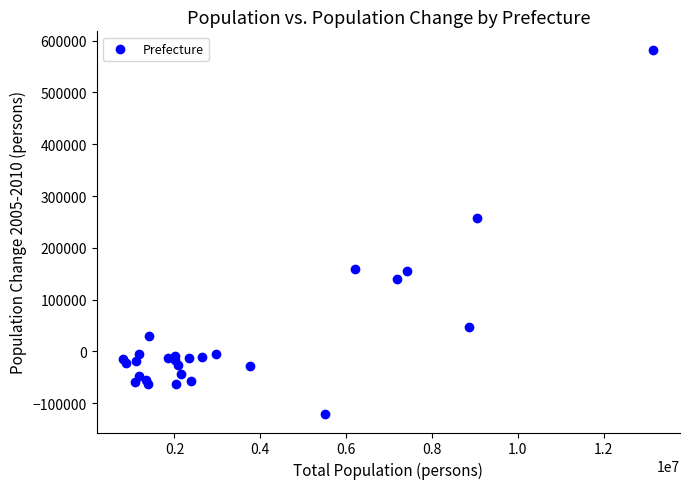

What Y value in the scatter plot is closest to 230729?

256744